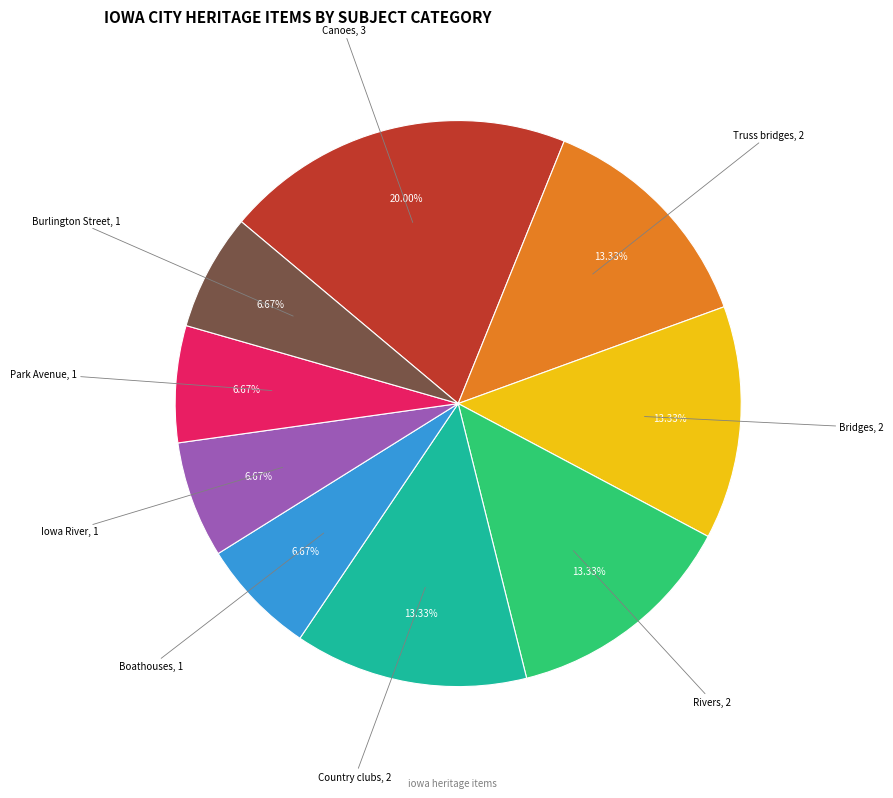

Is there a majority slice in this chart?

No